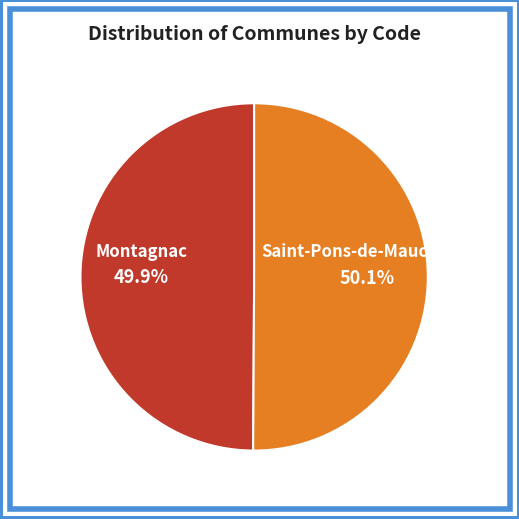

The Saint-Pons-de-Mauchiens slice represents 50% of the pie. True or false?

True